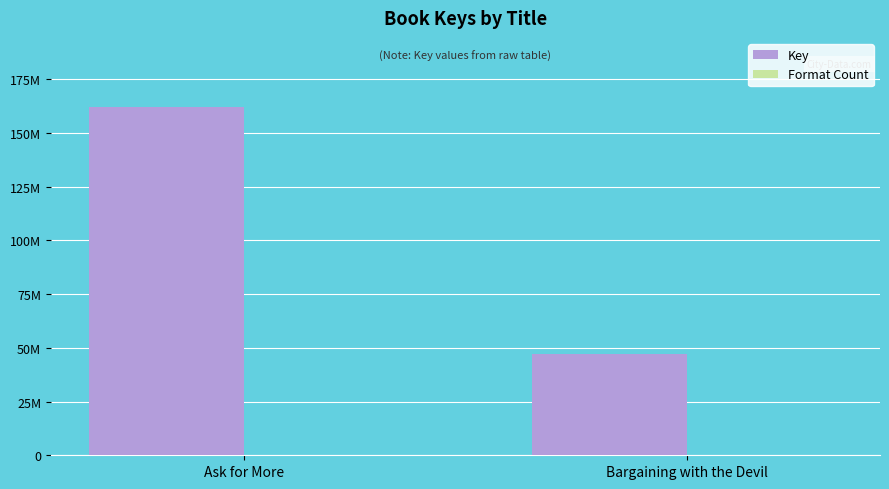

Are the bars grouped side by side (vs. stacked)?

Yes